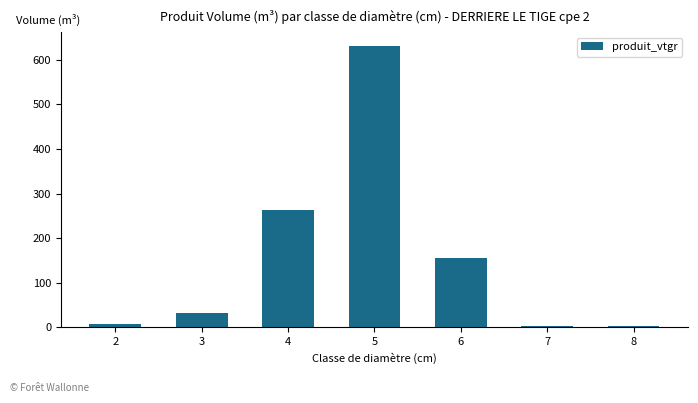

What is the difference between the second highest and second lowest values?

258.7